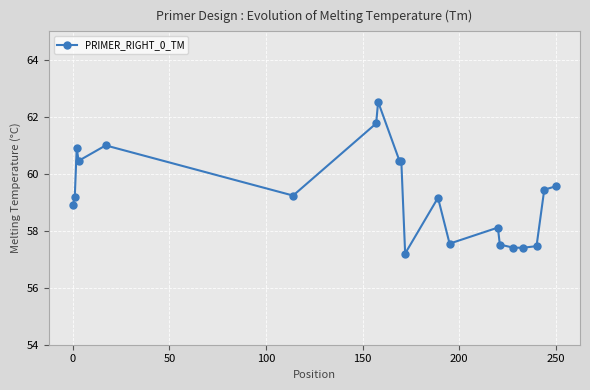

Reading right to left, transcribe all the data shown in this chart.

59.6	59.4	57.5	57.4	57.4	57.5	58.1	57.5	59.2	57.2	60.5	60.5	62.5	61.8	59.2	61.0	60.5	60.9	59.2	58.9